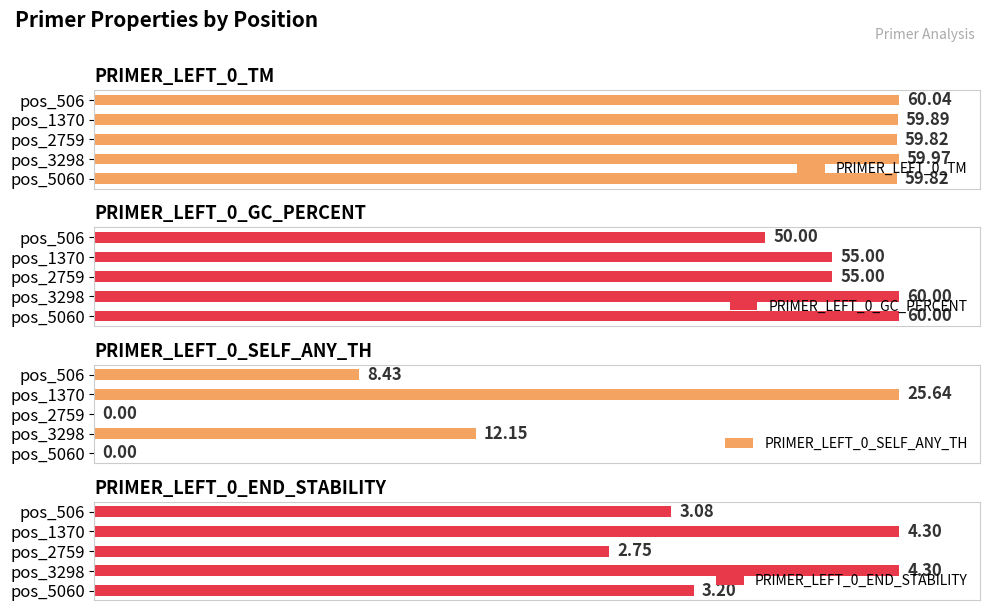

Rank the series at pos_3298 from highest to lowest value.

PRIMER_LEFT_0_GC_PERCENT, PRIMER_LEFT_0_END_STABILITY, PRIMER_LEFT_0_TM, PRIMER_LEFT_0_SELF_ANY_TH